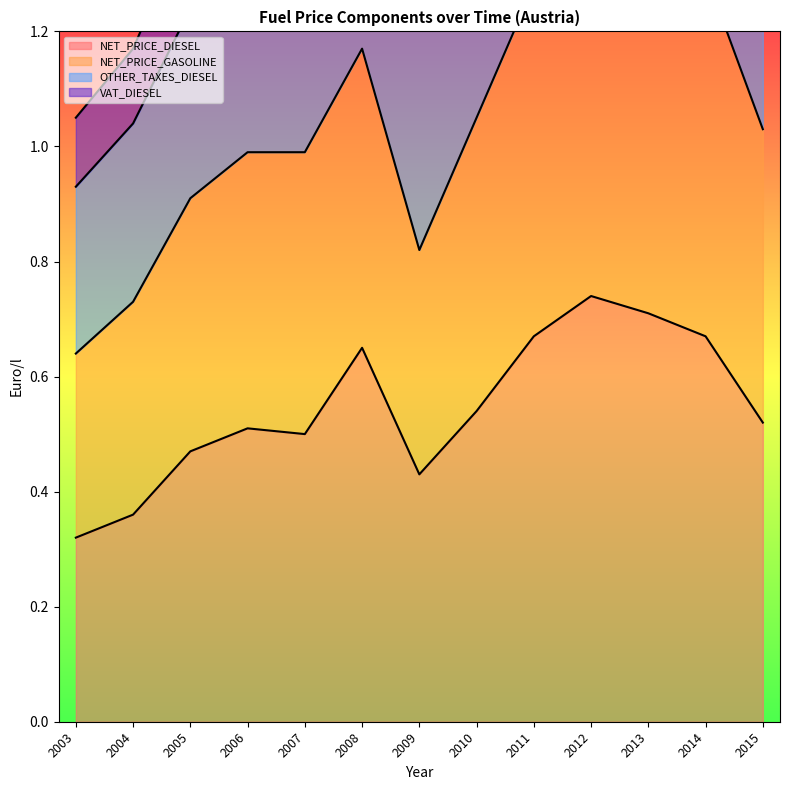

How many lines are shown in the chart?

3